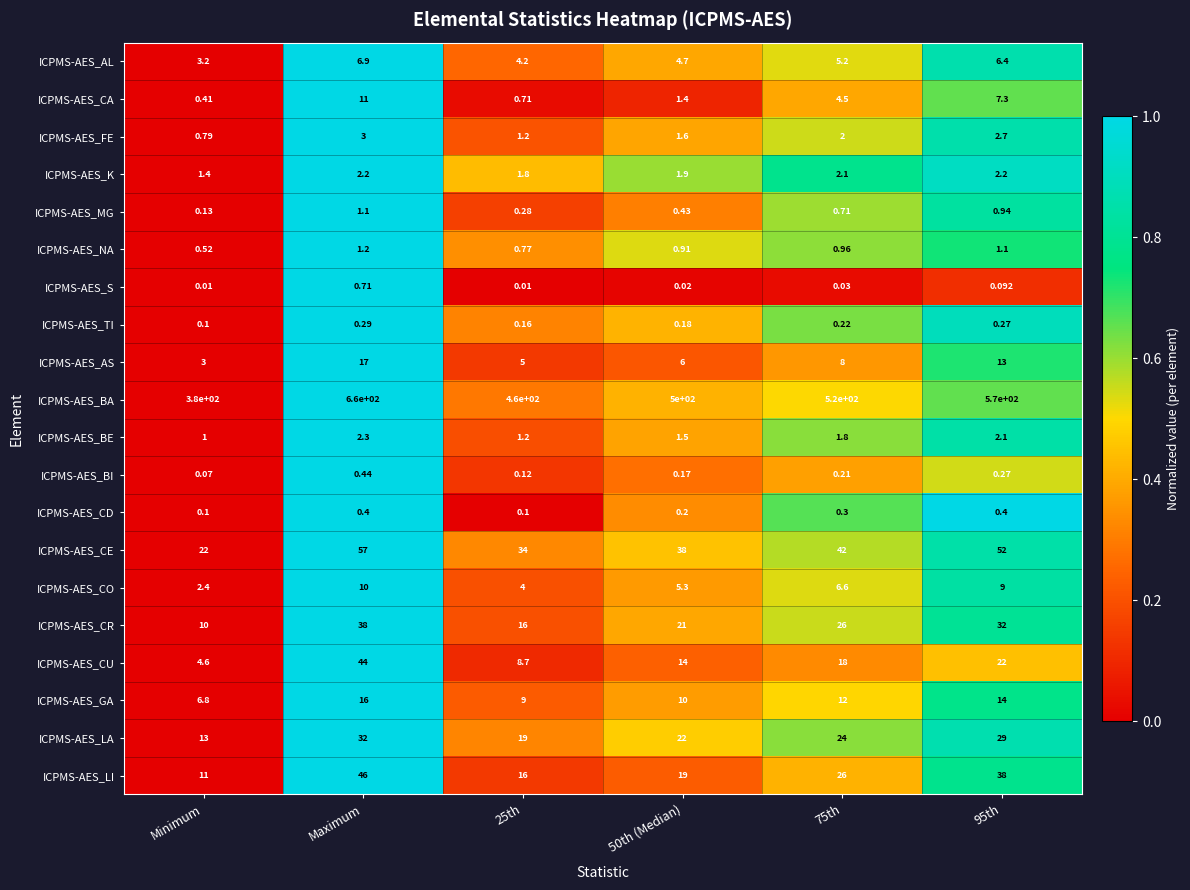

At which label is ICPMS-AES_K closest to 1?

Minimum